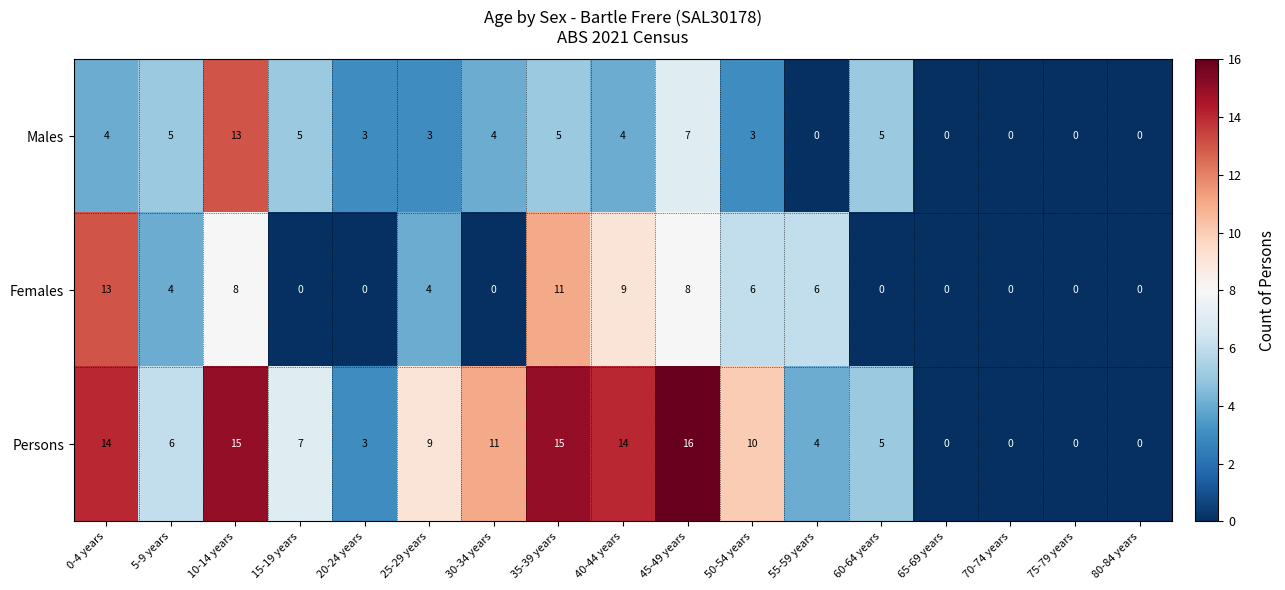

The Males series shows 5 at 35-39 years. True or false?

True